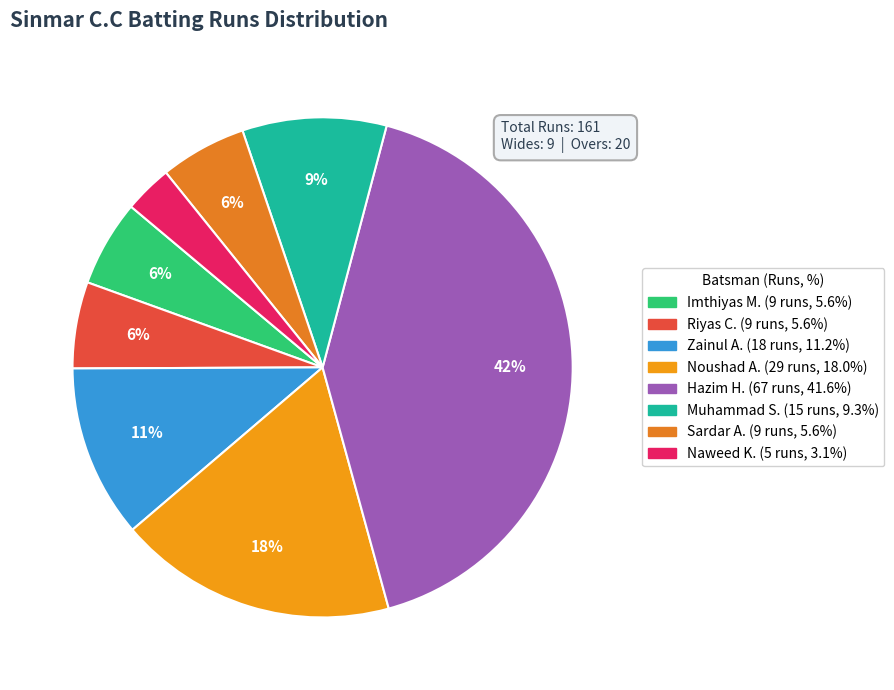

How many slices are in this pie chart?

8